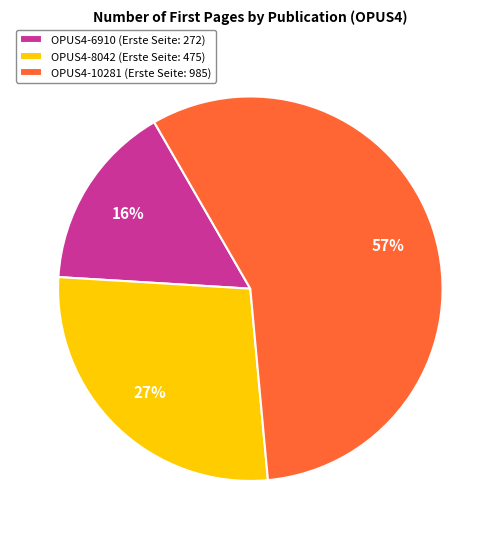

What percentage is the OPUS4-6910 slice, to the nearest percent?

16%